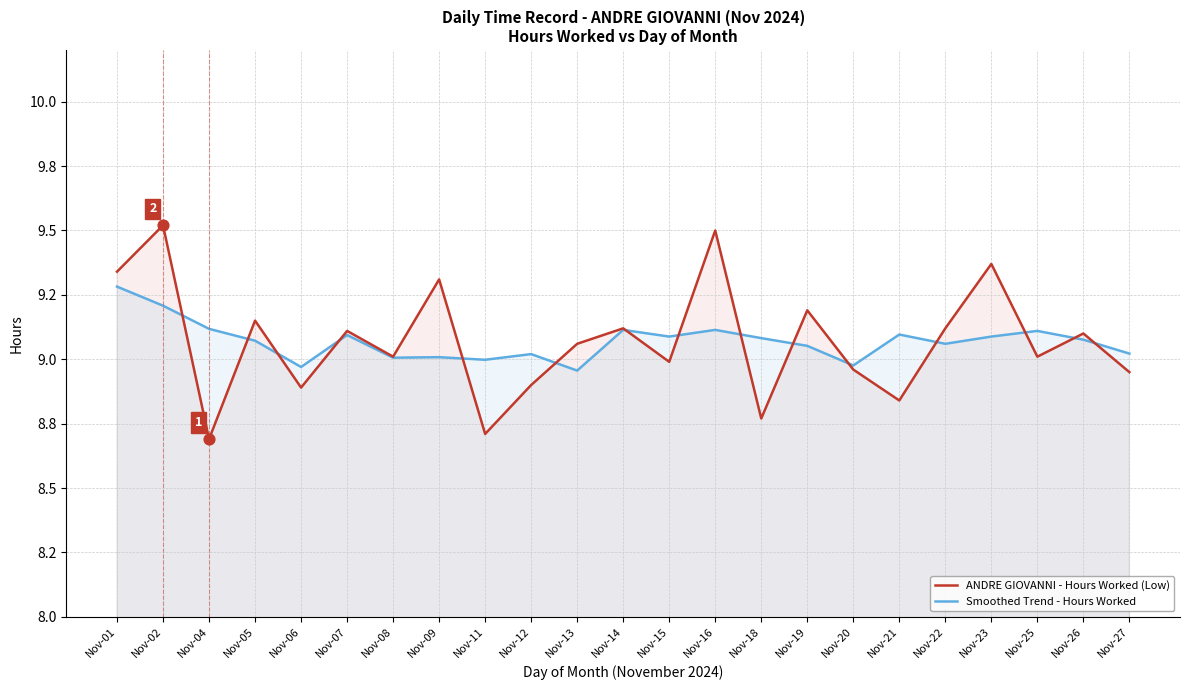

Which series has the widest spread of Y values?

ANDRE GIOVANNI - Hours Worked (Low)